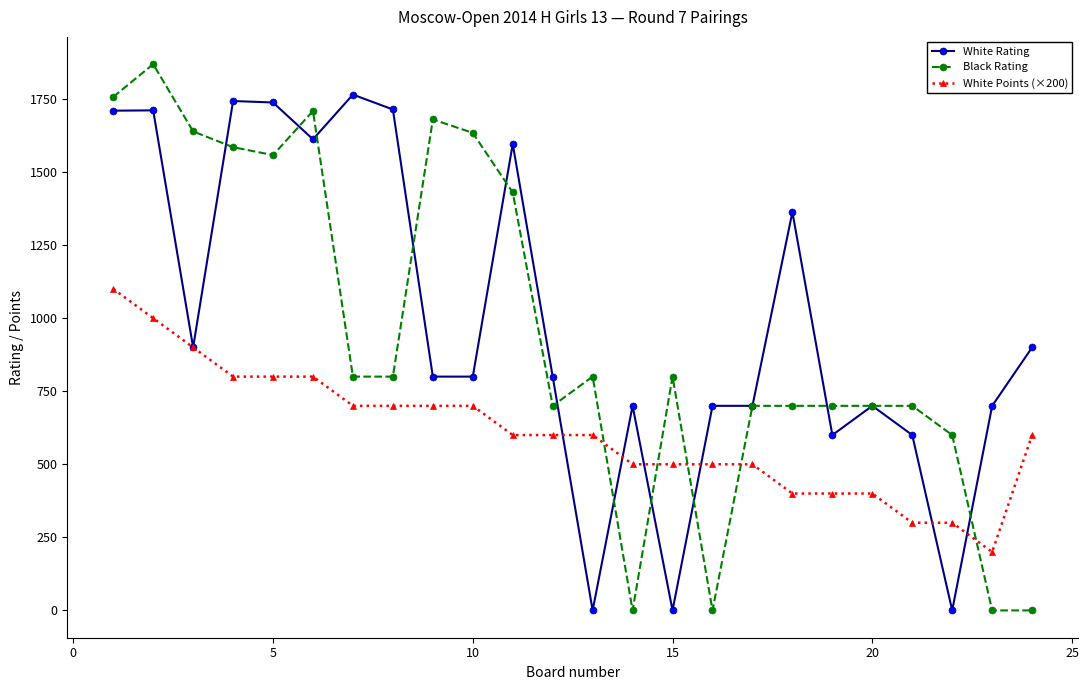

What is the maximum value for Black Rating?

1869